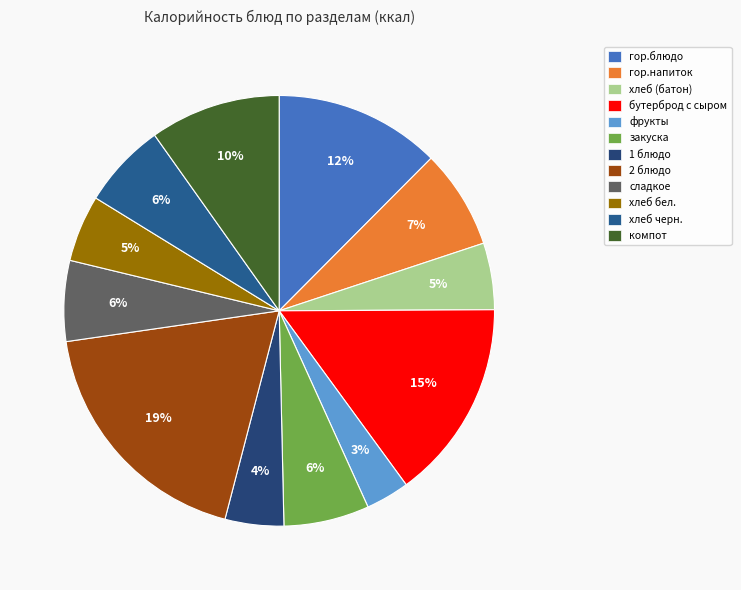

To the nearest percent, what is the difference between the фрукты and компот slice percentages?

7%